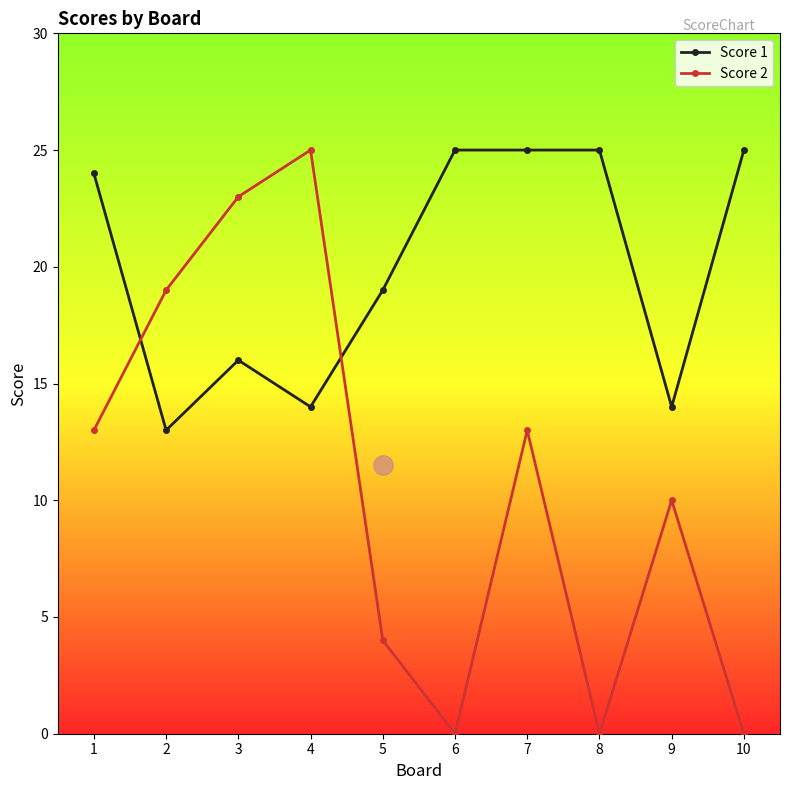

How many data points in Score 2 are less than 13?

5